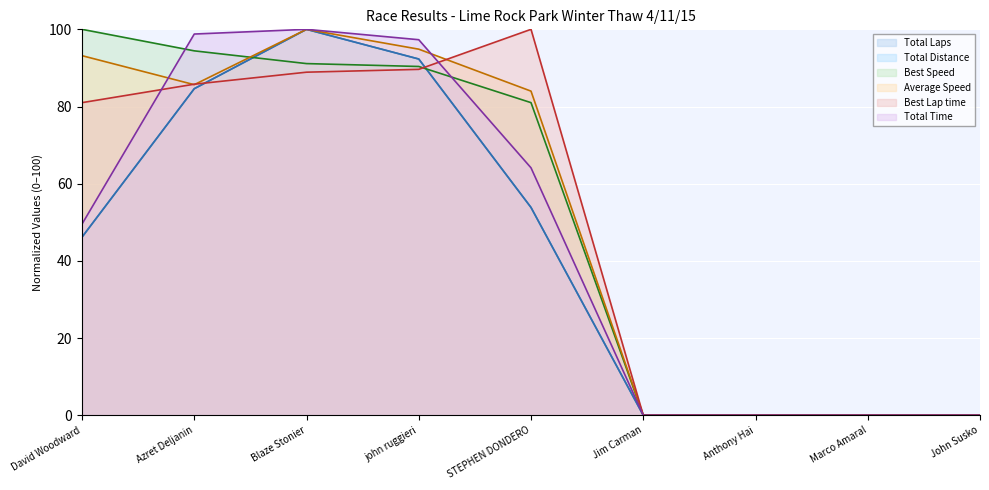

Reading left to right, what are all the values shown in this chart?

Total Laps: 46.2	84.6	100.0	92.3	53.8	0.0	0.0	0.0	0.0
Total Time: 49.5	98.8	100.0	97.3	64.1	0.0	0.0	0.0	0.0
Best Lap time: 81.0	85.8	88.9	89.6	100.0	0.0	0.0	0.0	0.0
Best Speed: 100.0	94.4	91.1	90.4	81.0	0.0	0.0	0.0	0.0
Average Speed: 93.2	85.7	100.0	94.9	84.0	0.0	0.0	0.0	0.0
Total Distance: 46.2	84.6	100.0	92.3	53.8	0.0	0.0	0.0	0.0